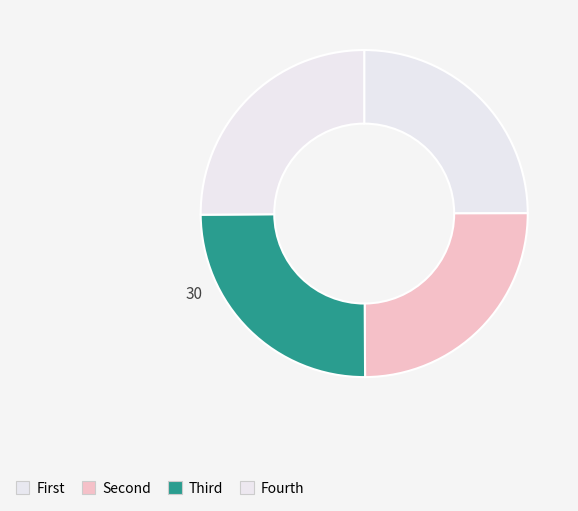

How many segments does this pie chart have?

4